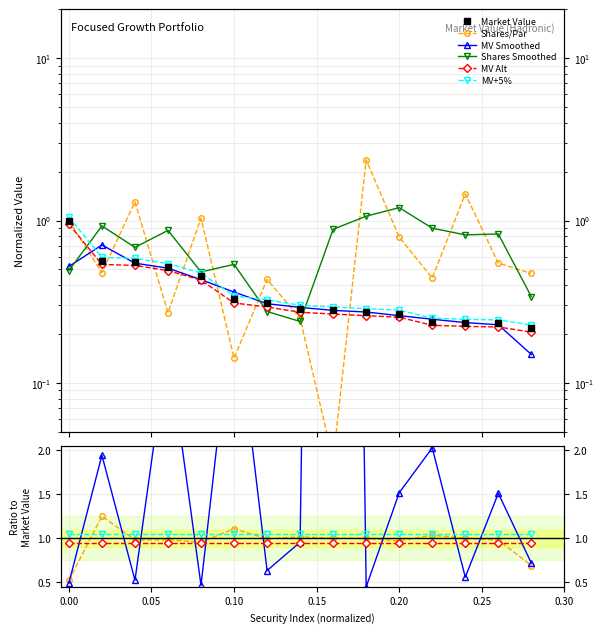

Count the Market Value values in the range 0 to 1.

15